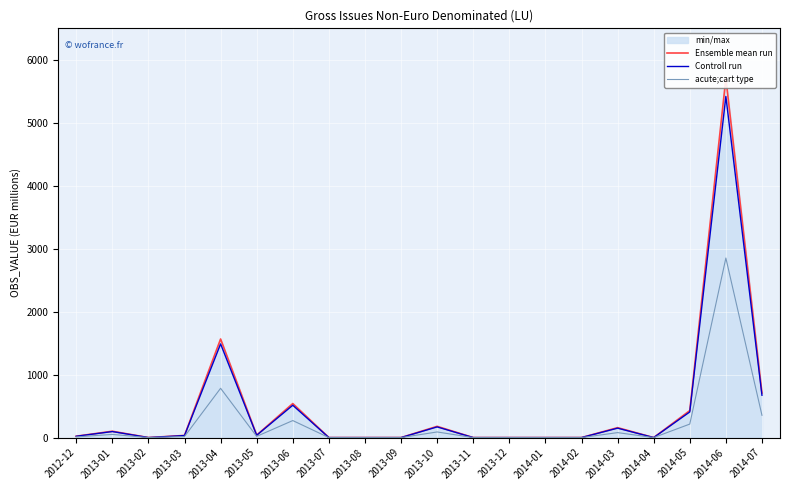

Reading left to right, what are all the values shown in this chart?

Ensemble mean run: 2012-12=21.6	2013-01=100.6	2013-02=0.0	2013-03=33.8	2013-04=1565.7	2013-05=38.5	2013-06=540.3	2013-07=0.0	2013-08=0.0	2013-09=0.0	2013-10=178.4	2013-11=0.0	2013-12=0.0	2014-01=0.0	2014-02=0.0	2014-03=157.5	2014-04=0.0	2014-05=428.5	2014-06=5703.9	2014-07=708.0
Controll run: 2012-12=20.5	2013-01=95.6	2013-02=0.0	2013-03=32.1	2013-04=1487.4	2013-05=36.6	2013-06=513.3	2013-07=0.0	2013-08=0.0	2013-09=0.0	2013-10=169.5	2013-11=0.0	2013-12=0.0	2014-01=0.0	2014-02=0.0	2014-03=149.6	2014-04=0.0	2014-05=407.1	2014-06=5418.7	2014-07=672.6
acute;cart type: 2012-12=10.8	2013-01=50.3	2013-02=0.0	2013-03=16.9	2013-04=782.9	2013-05=19.3	2013-06=270.2	2013-07=0.0	2013-08=0.0	2013-09=0.0	2013-10=89.2	2013-11=0.0	2013-12=0.0	2014-01=0.0	2014-02=0.0	2014-03=78.8	2014-04=0.0	2014-05=214.3	2014-06=2852.0	2014-07=354.0